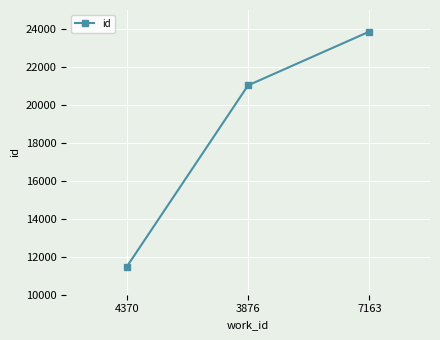

What value does the data have at 3876?

21031